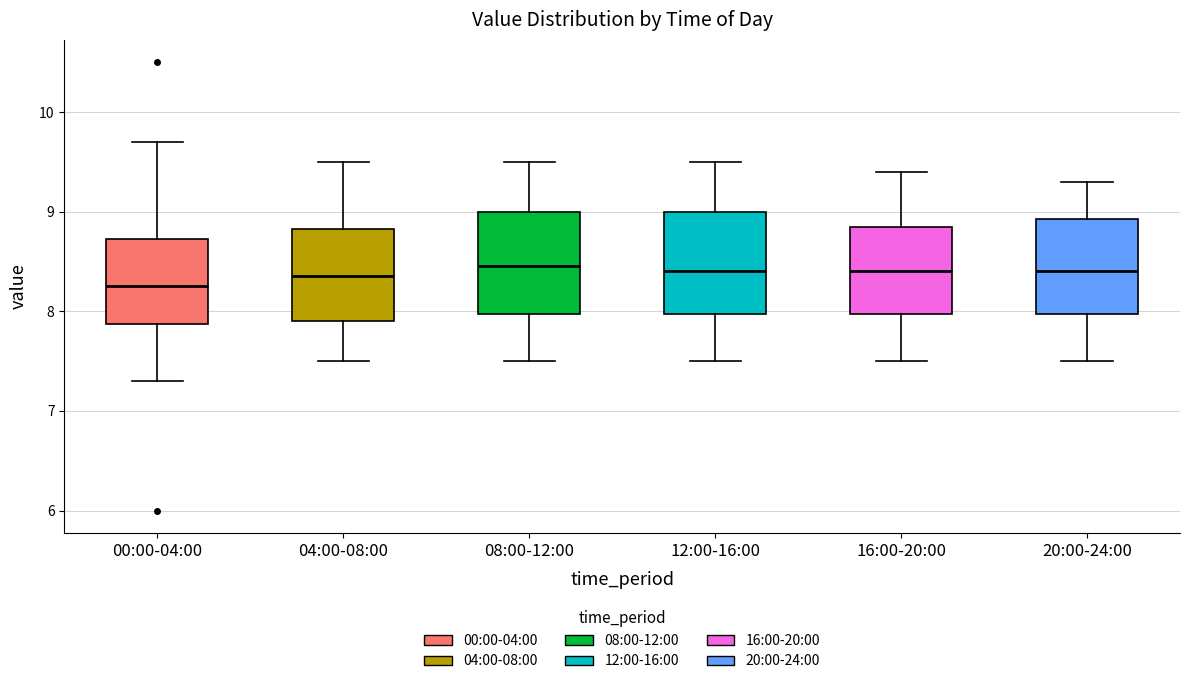

Reading left to right, transcribe this box plot: for each box, give where its median line is, the range the box spans, and where its two whiskers end, as read against the y-axis. The values are not printed on the chart, so give them approximately, as read against the axis.

00:00-04:00: median 8.3, box 7.9 to 8.7, whiskers 7.3 to 9.7
04:00-08:00: median 8.4, box 7.9 to 8.8, whiskers 7.5 to 9.5
08:00-12:00: median 8.5, box 8.0 to 9.0, whiskers 7.5 to 9.5
12:00-16:00: median 8.4, box 8.0 to 9.0, whiskers 7.5 to 9.5
16:00-20:00: median 8.4, box 8.0 to 8.9, whiskers 7.5 to 9.4
20:00-24:00: median 8.4, box 8.0 to 8.9, whiskers 7.5 to 9.3